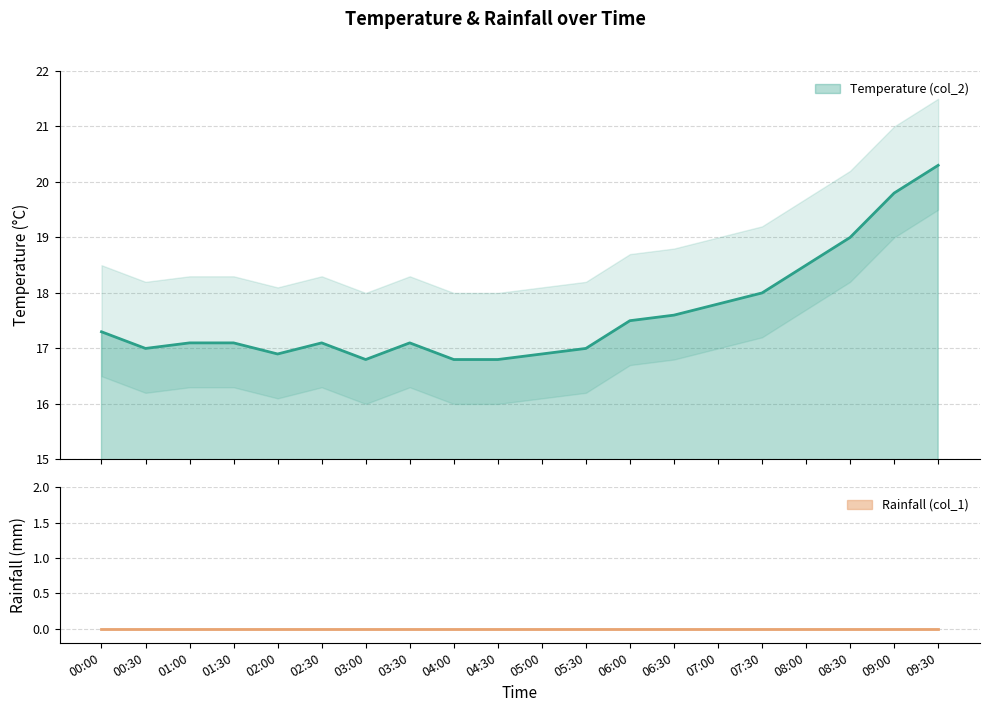

What is the highest value of the Temperature (col_2) series?

20.3